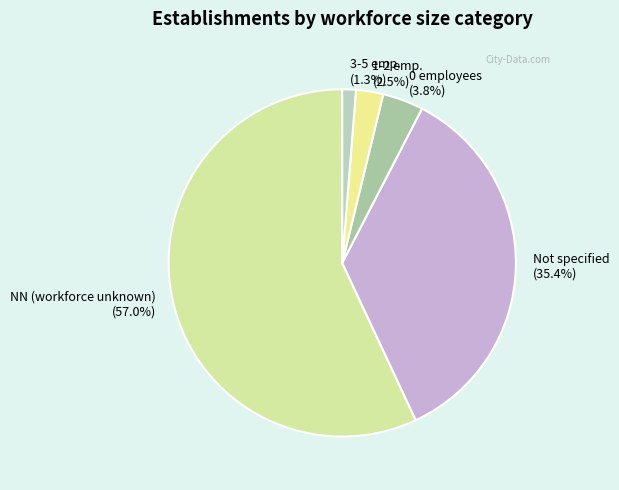

Combined, what portion of the pie is 0 employees and NN (workforce unknown)?

60.8%